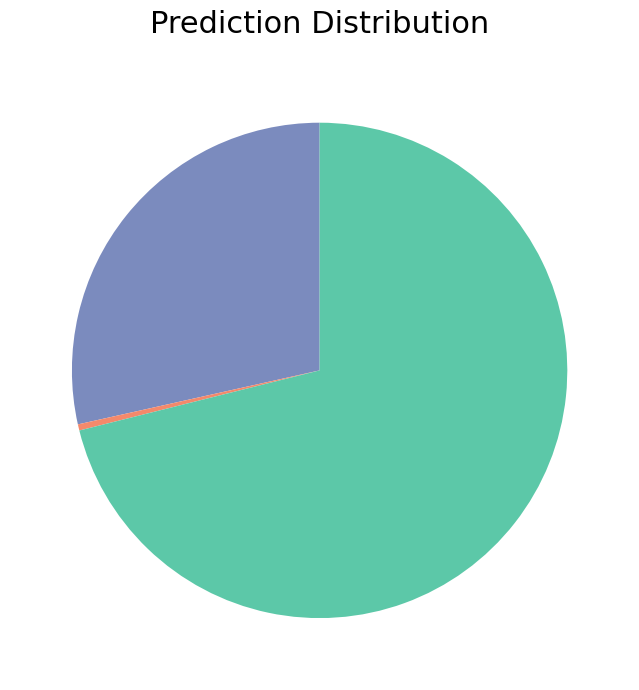

Is there a majority slice in this chart?

Yes